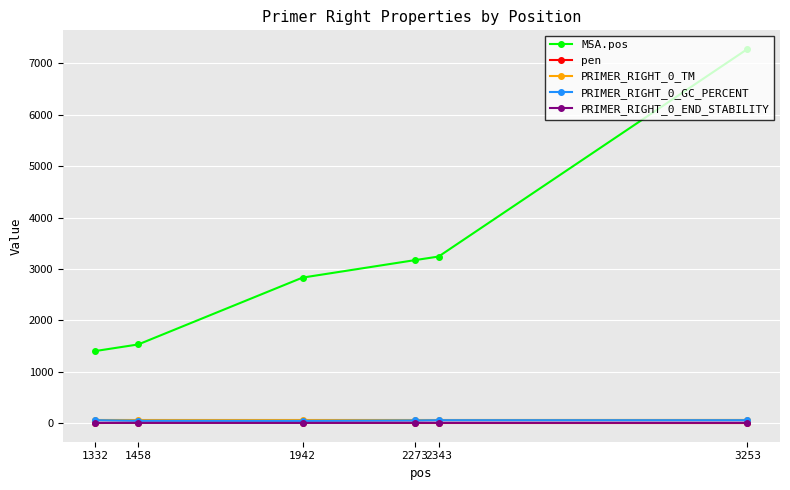

The PRIMER_RIGHT_0_TM series shows 59.0 at 1942. True or false?

True